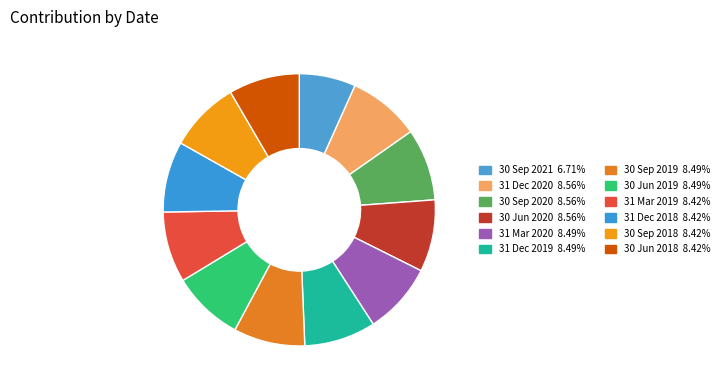

What is the largest slice in the pie chart?

31 Dec 2020